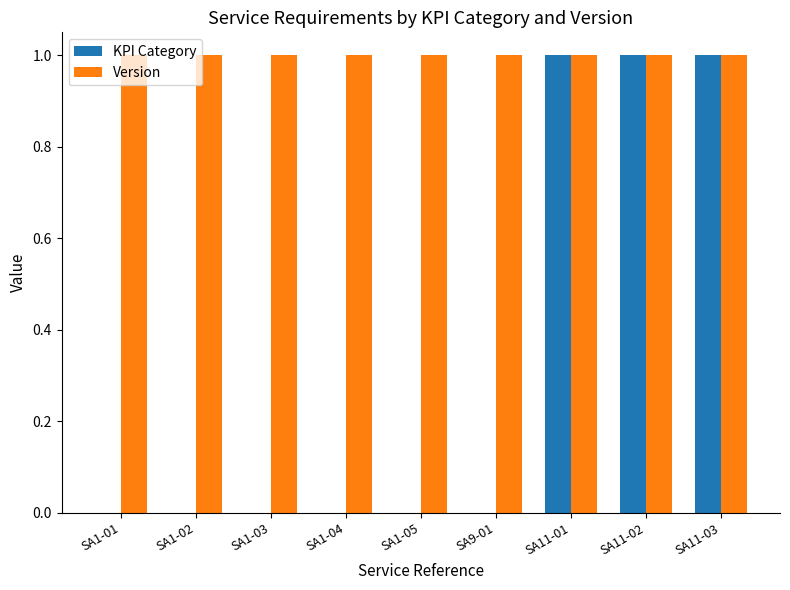

Read the KPI Category value at SA11-01.

1